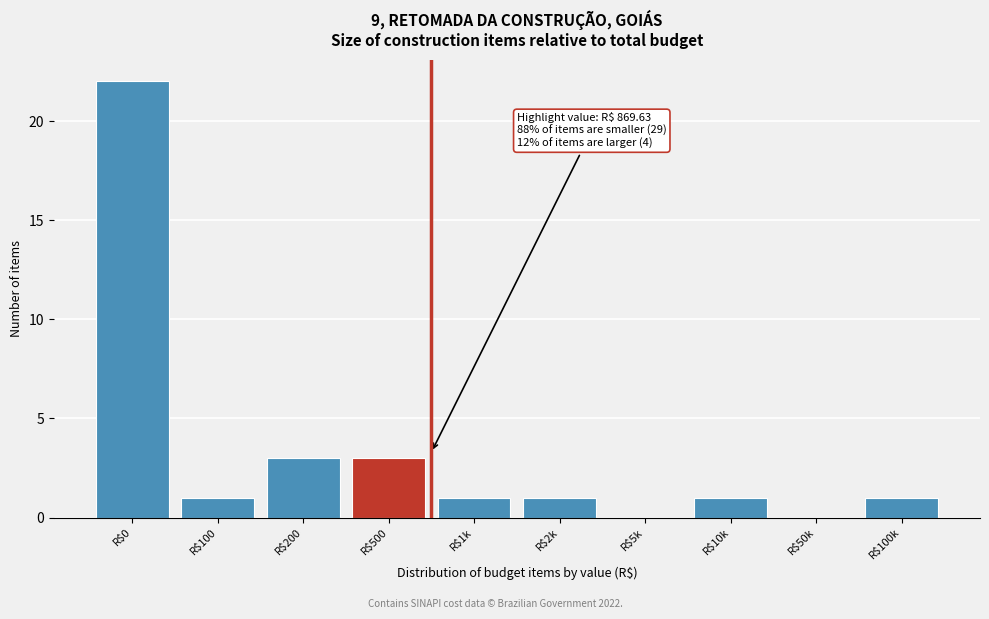

What is the greatest value displayed?

22